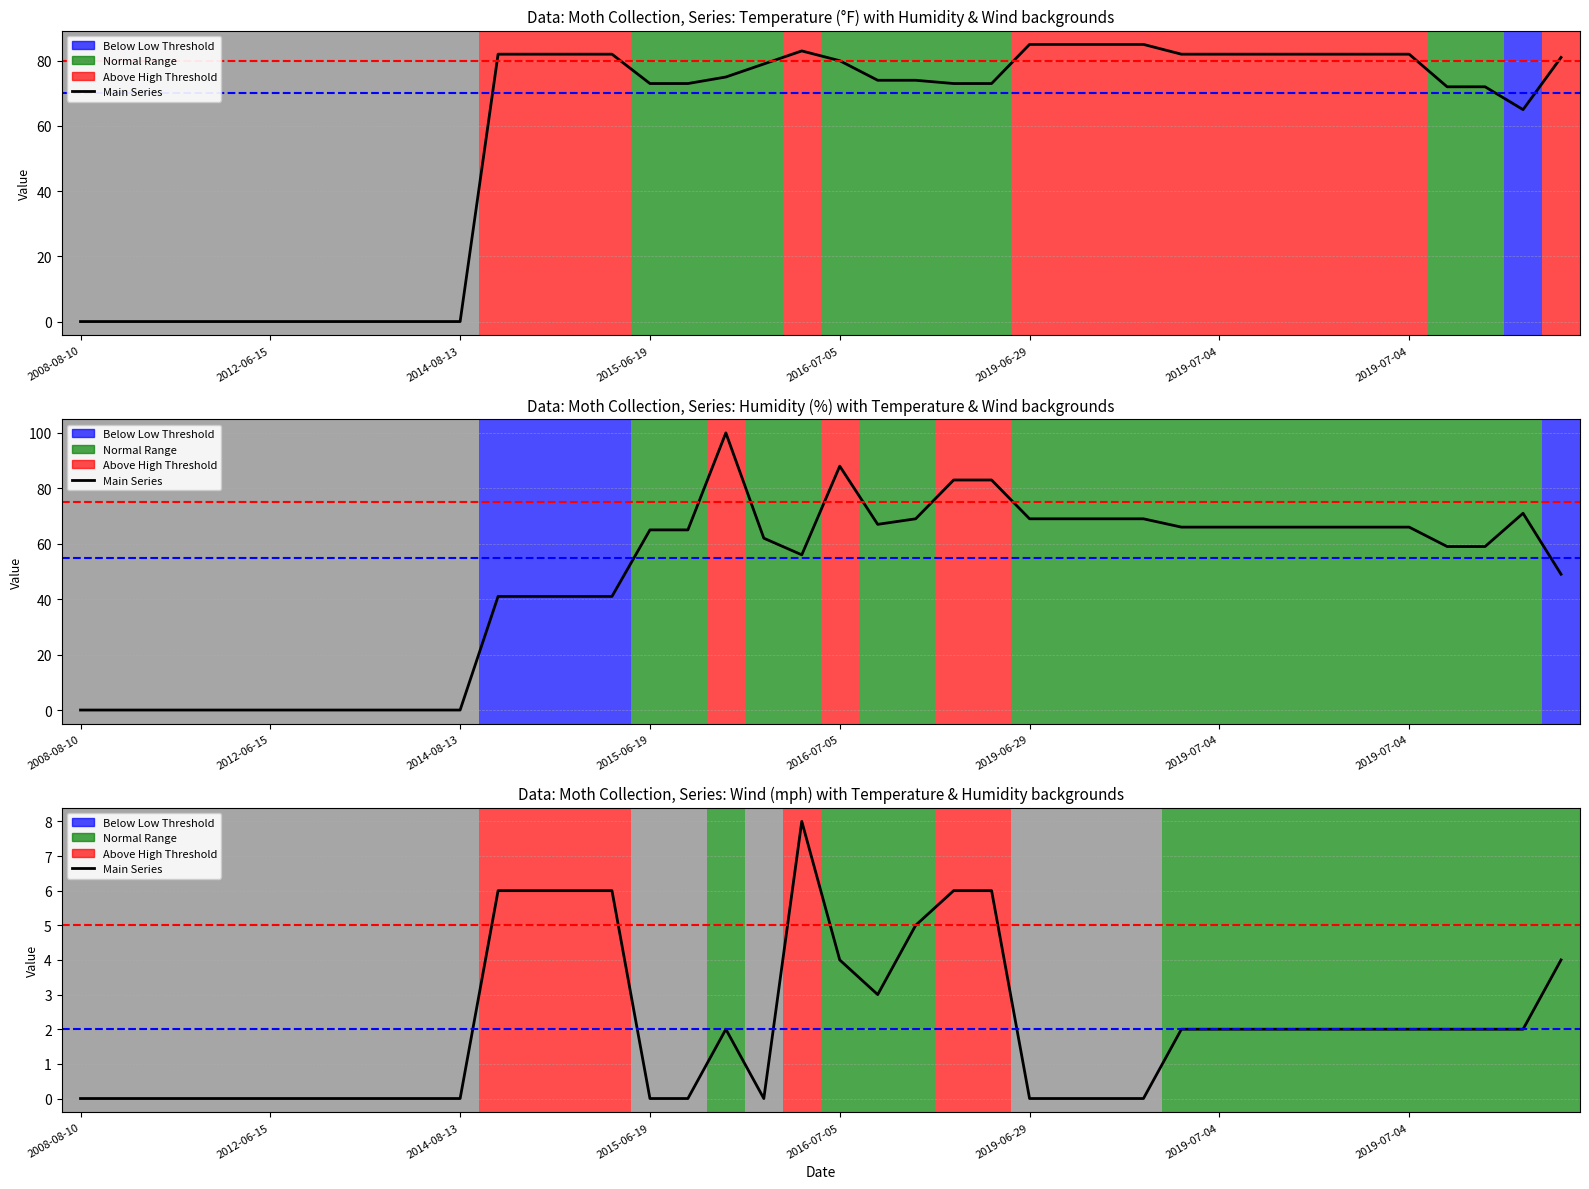

Which category has the highest value in the Humidity series?

2015-07-16